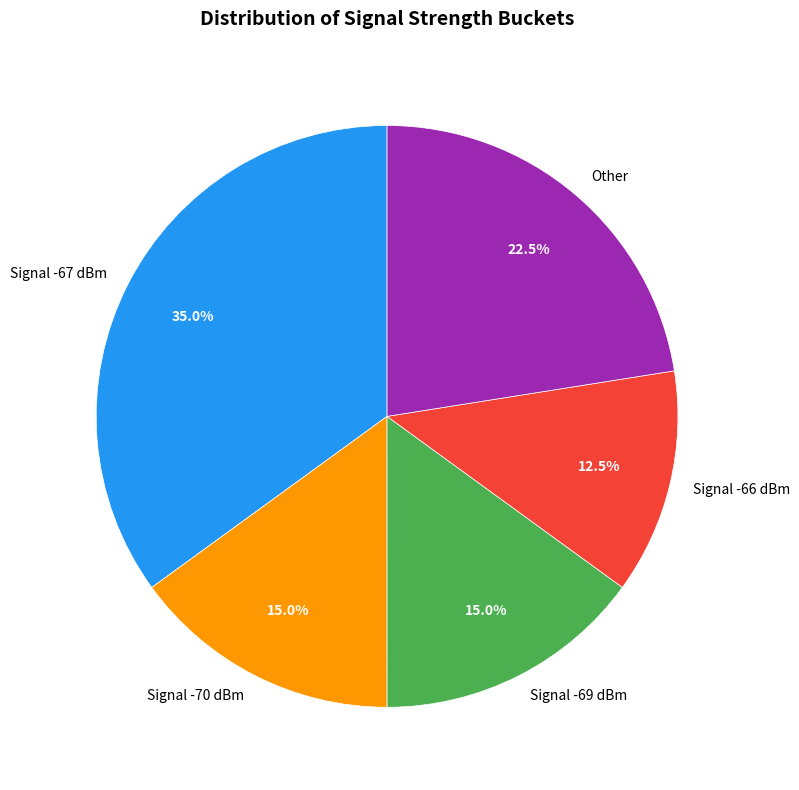

What percentage do Other and Signal -69 dBm together represent?

37.5%